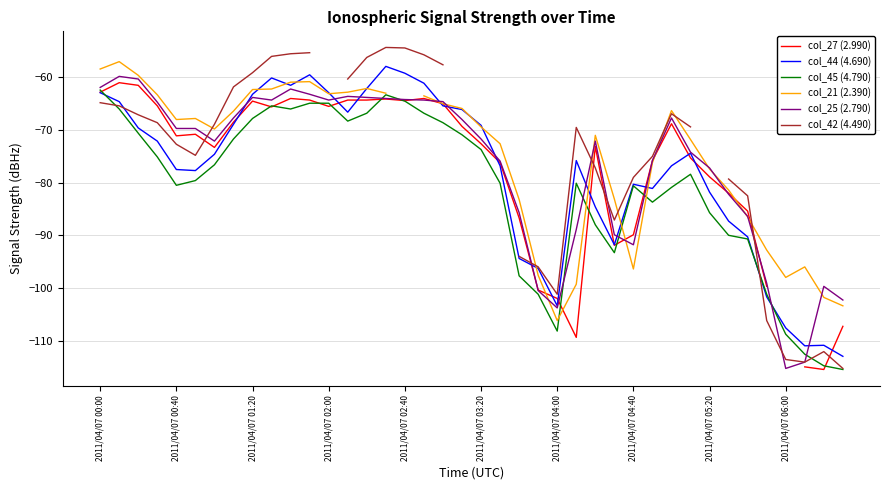

Is the value of col_25 (2.790) at 31 greater than the value of col_45 (4.790) at 33?

Yes